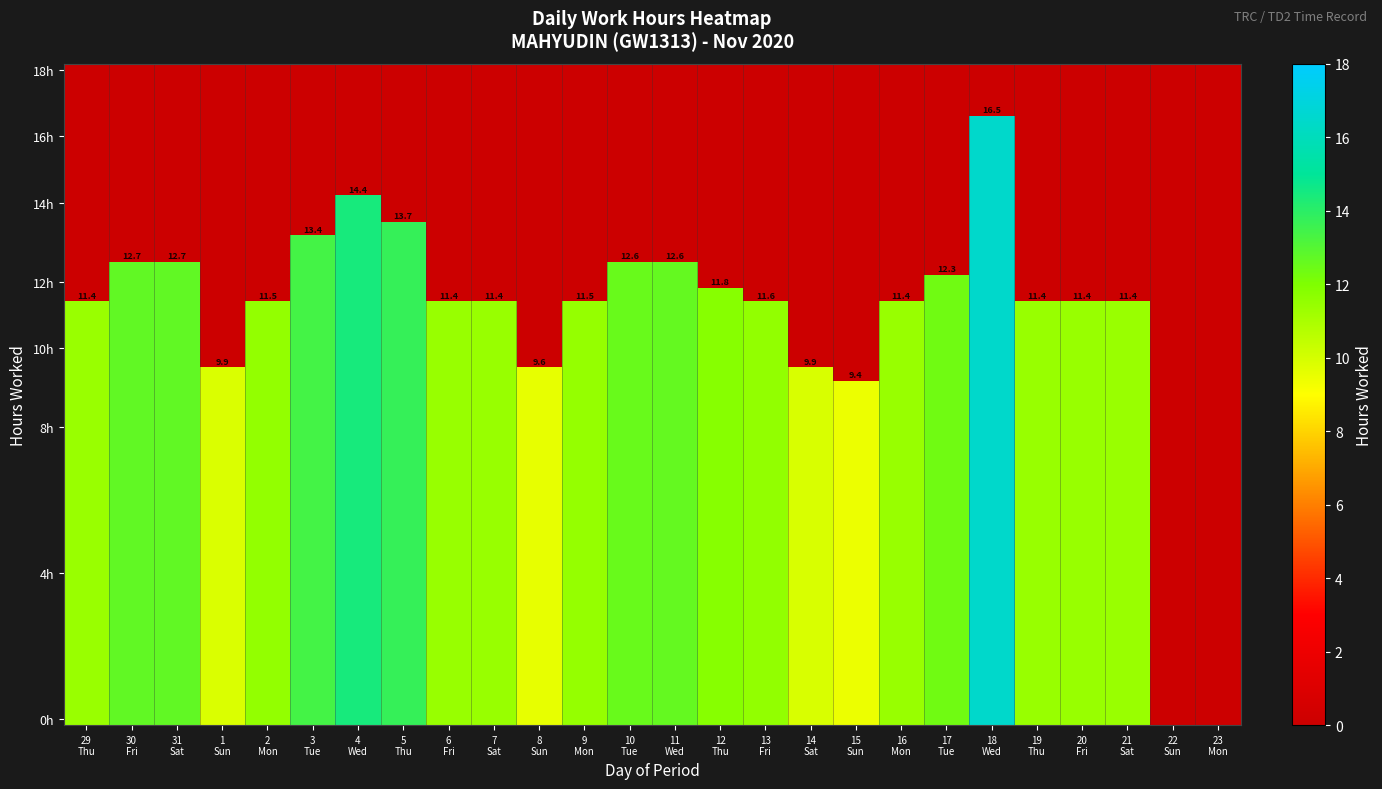

True or false: the data shows 12.7 at 30 Fri.

True